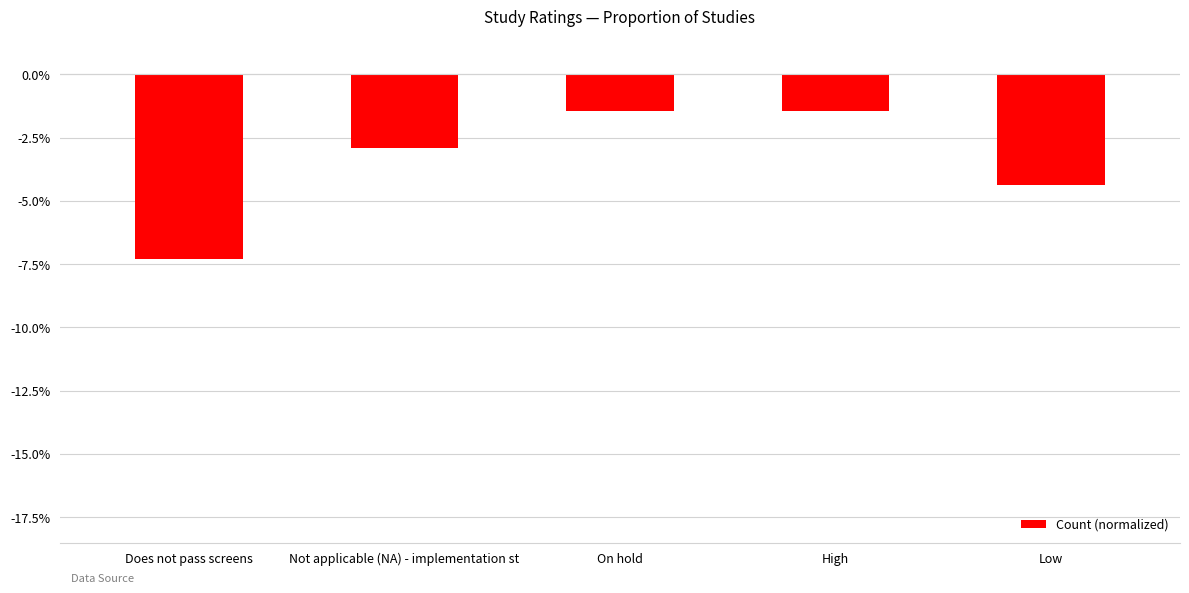

Reading left to right, what are all the values shown in this chart?

Does not pass screens=-7.3	Not applicable (NA) - implementation st=-2.9	On hold=-1.5	High=-1.5	Low=-4.4